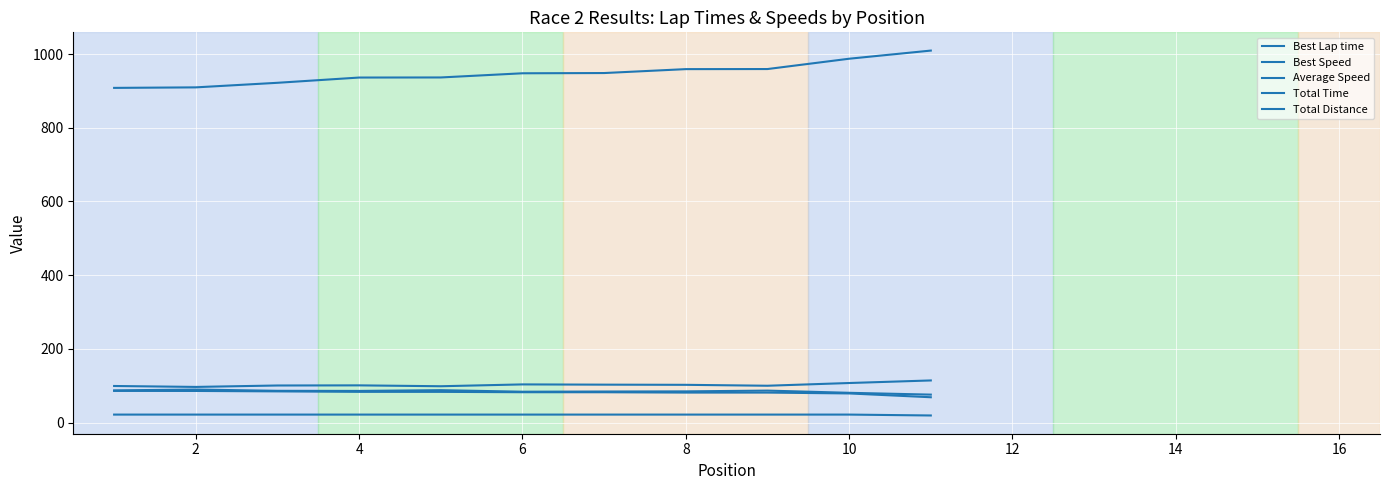

How many lines are shown in the chart?

5